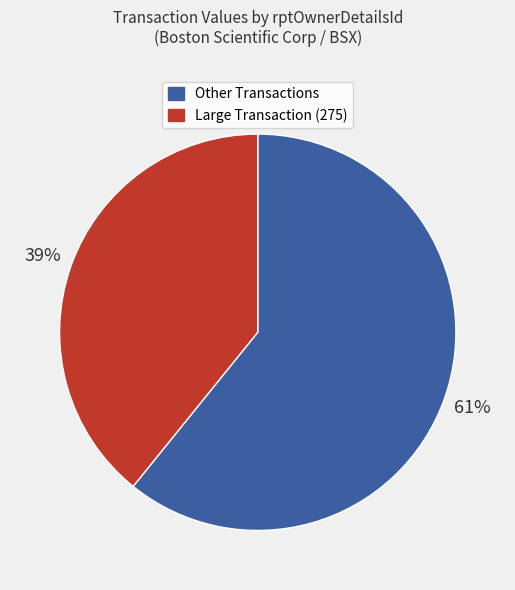

How many slices are in this pie chart?

2